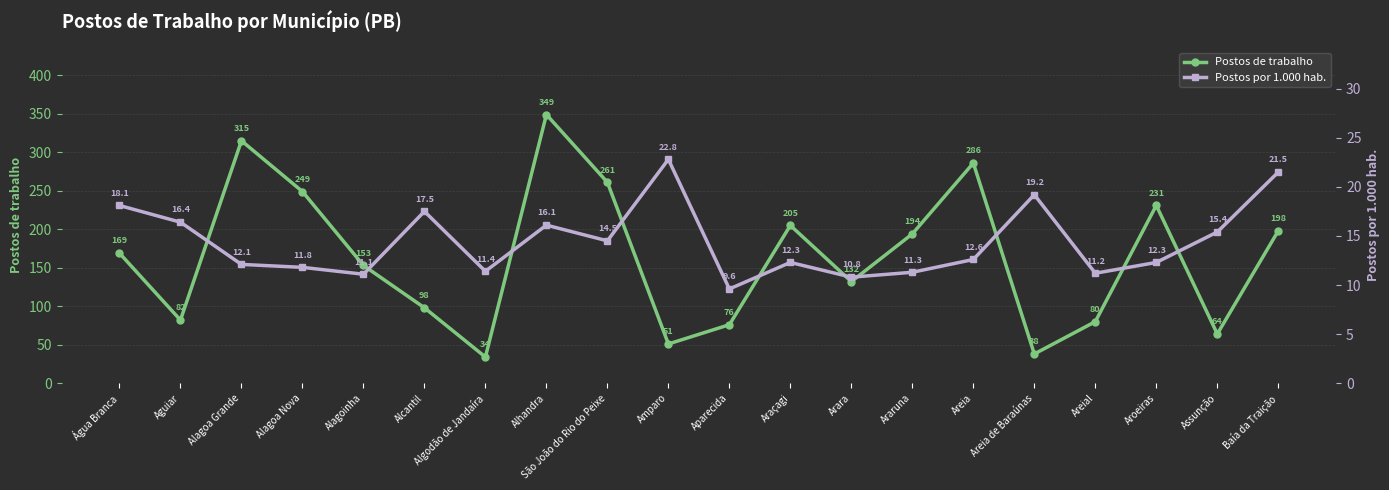

Reading left to right, extract all data points from this chart.

Postos de trabalho: Água Branca=169.0	Aguiar=82.0	Alagoa Grande=315.0	Alagoa Nova=249.0	Alagoinha=153.0	Alcantil=98.0	Algodão de Jandaíra=34.0	Alhandra=349.0	São João do Rio do Peixe=261.0	Amparo=51.0	Aparecida=76.0	Araçagi=205.0	Arara=132.0	Araruna=194.0	Areia=286.0	Areia de Baraúnas=38.0	Areial=80.0	Aroeiras=231.0	Assunção=64.0	Baía da Traição=198.0
Postos por 1.000 hab.: Água Branca=18.1	Aguiar=16.4	Alagoa Grande=12.1	Alagoa Nova=11.8	Alagoinha=11.1	Alcantil=17.5	Algodão de Jandaíra=11.4	Alhandra=16.1	São João do Rio do Peixe=14.5	Amparo=22.8	Aparecida=9.6	Araçagi=12.3	Arara=10.8	Araruna=11.3	Areia=12.6	Areia de Baraúnas=19.2	Areial=11.2	Aroeiras=12.3	Assunção=15.4	Baía da Traição=21.5